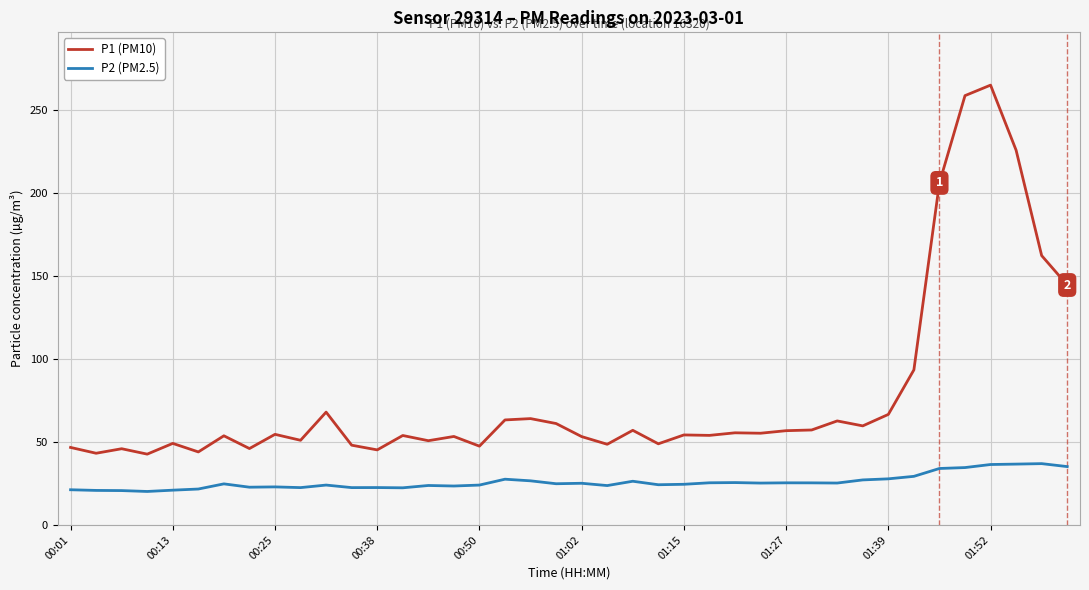

True or false: P2 (PM2.5) and P1 (PM10) intersect in this chart.

False